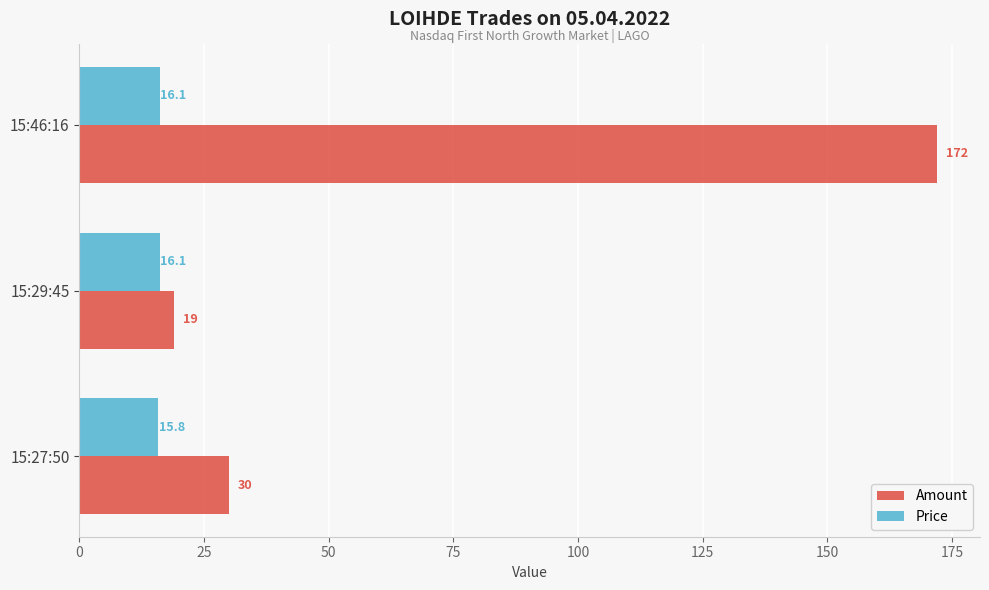

Rank the series by their maximum value, from highest to lowest.

Amount, Price